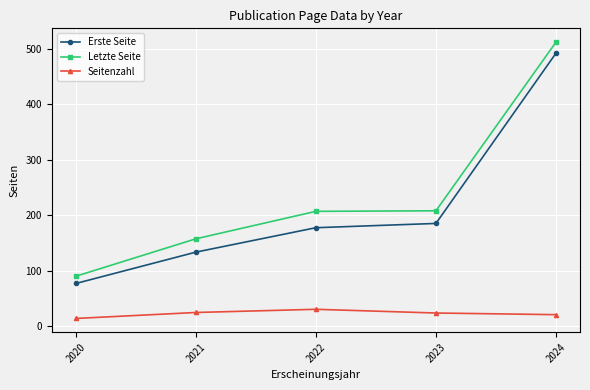

List the series in order of their peak value, lowest first.

Seitenzahl, Erste Seite, Letzte Seite